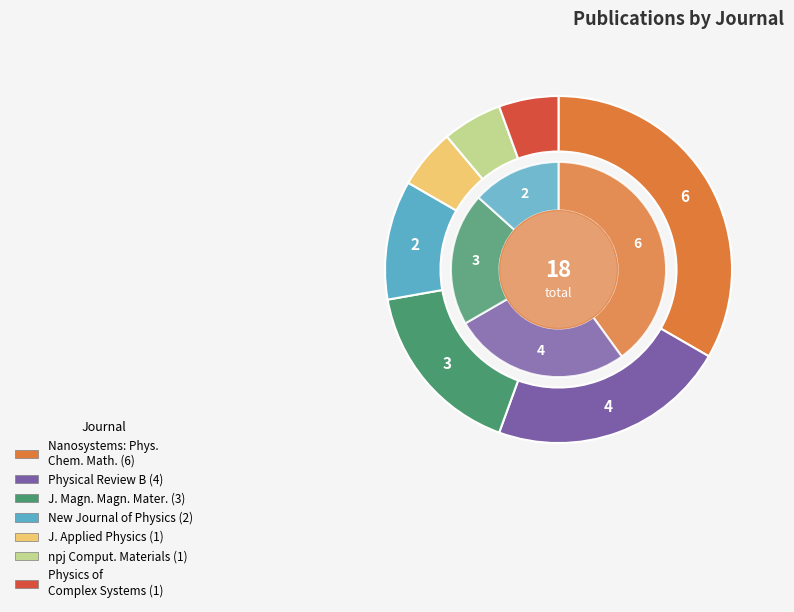

The Physical Review B slice represents 22% of the pie. True or false?

True